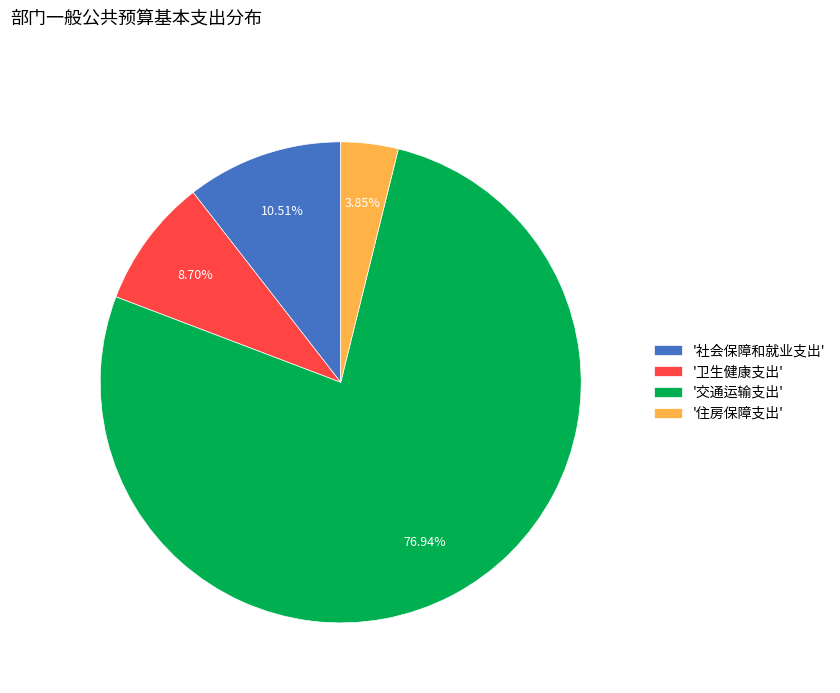

How many slices are in this pie chart?

4